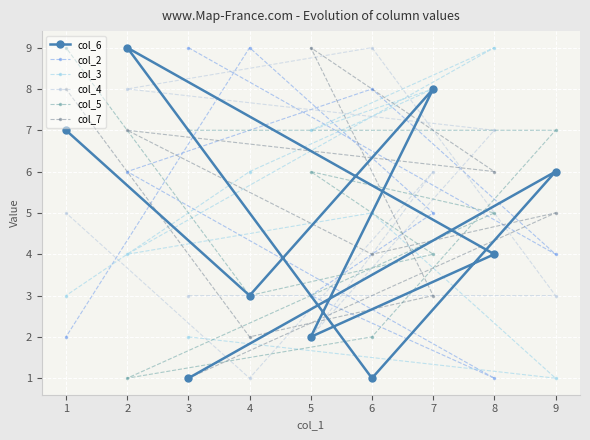

At which category does the chart reach its minimum across all series?

3